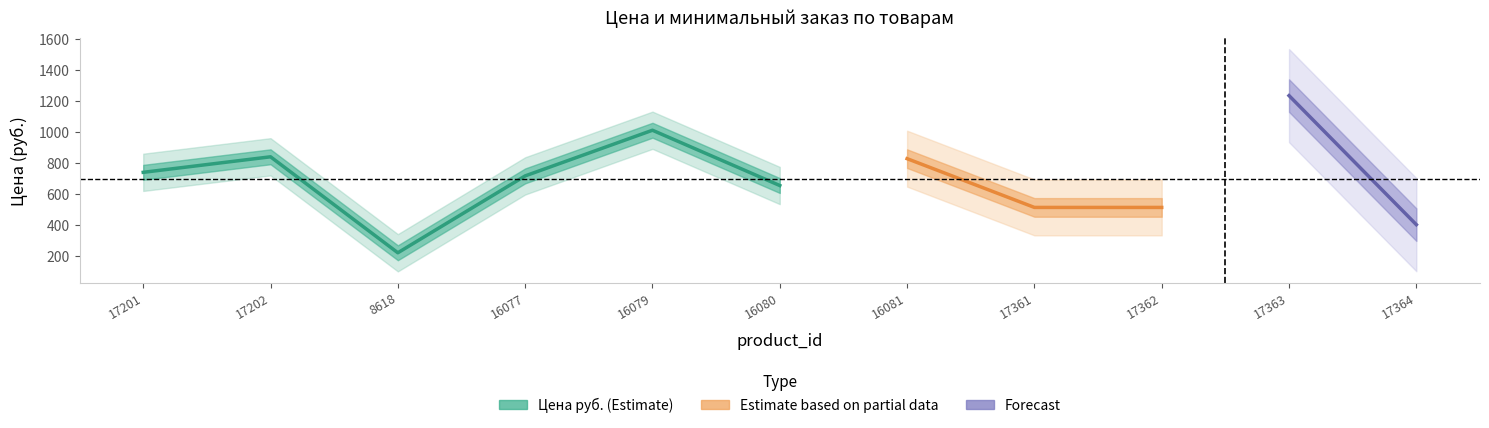

What is the spread (max minus min) of values at 17364?

404